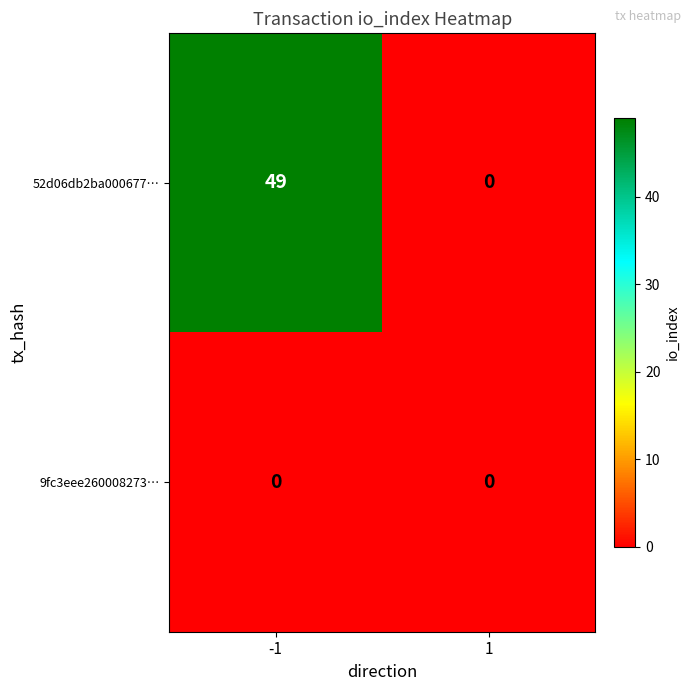

What is the difference between the 52d06db2ba000677… values at 1 and -1?

49